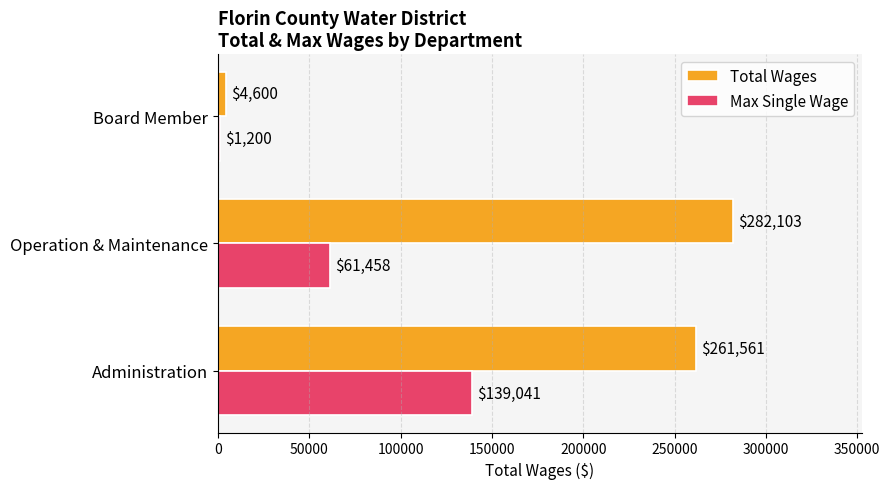

Rank the series by their maximum value, from lowest to highest.

Max Single Wage, Total Wages